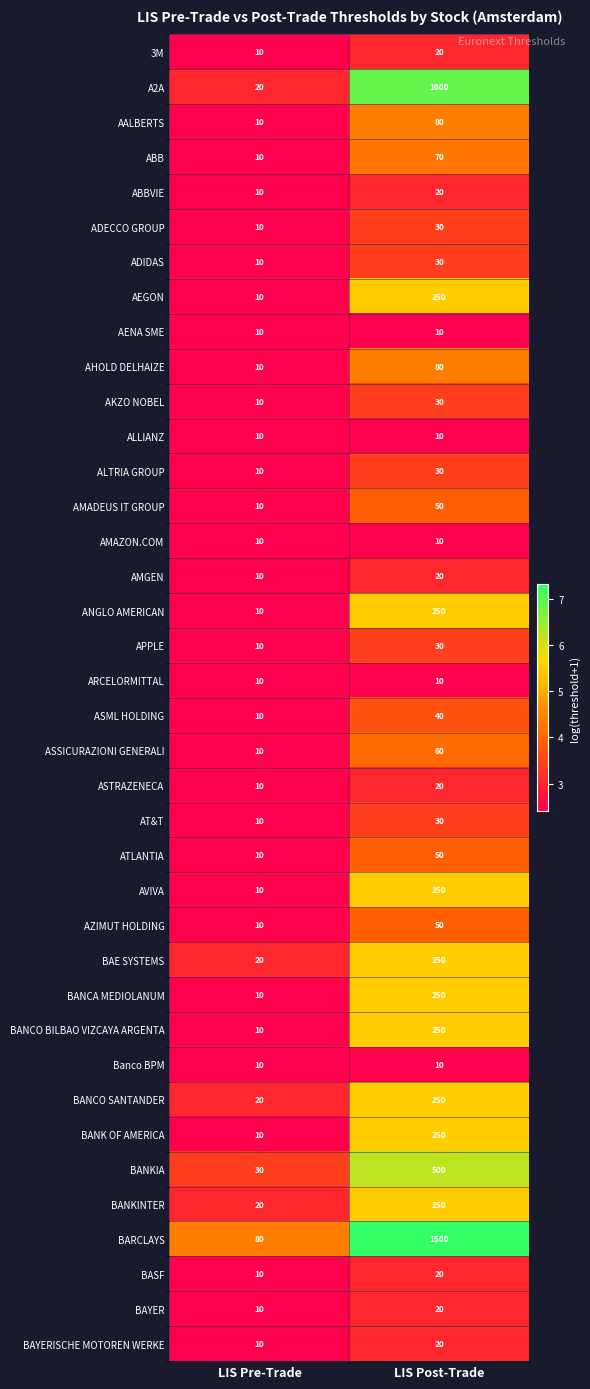

What is the difference between the maximum and minimum values in the ANGLO AMERICAN series?

240